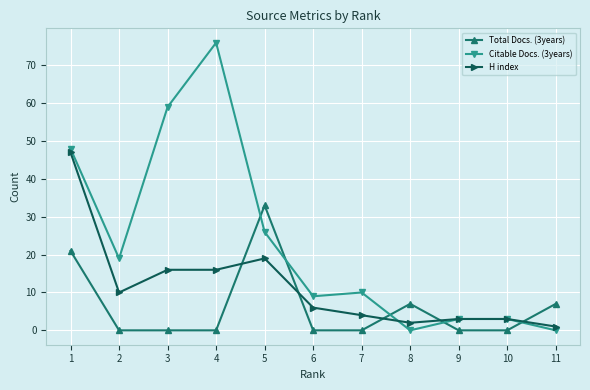

Which series has the largest total across all categories?

Citable Docs. (3years)